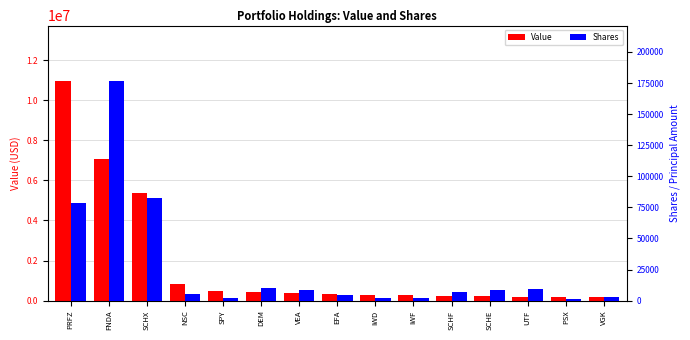

What is the difference between the maximum and minimum values in the Shares series?

175342